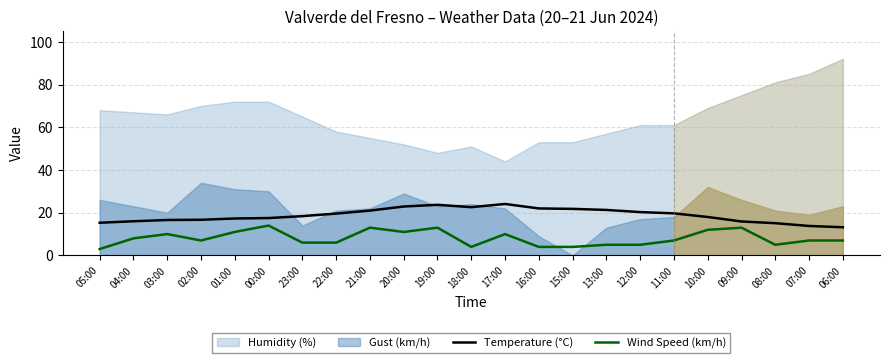

True or false: Wind Speed (km/h) and Temperature (°C) intersect in this chart.

False